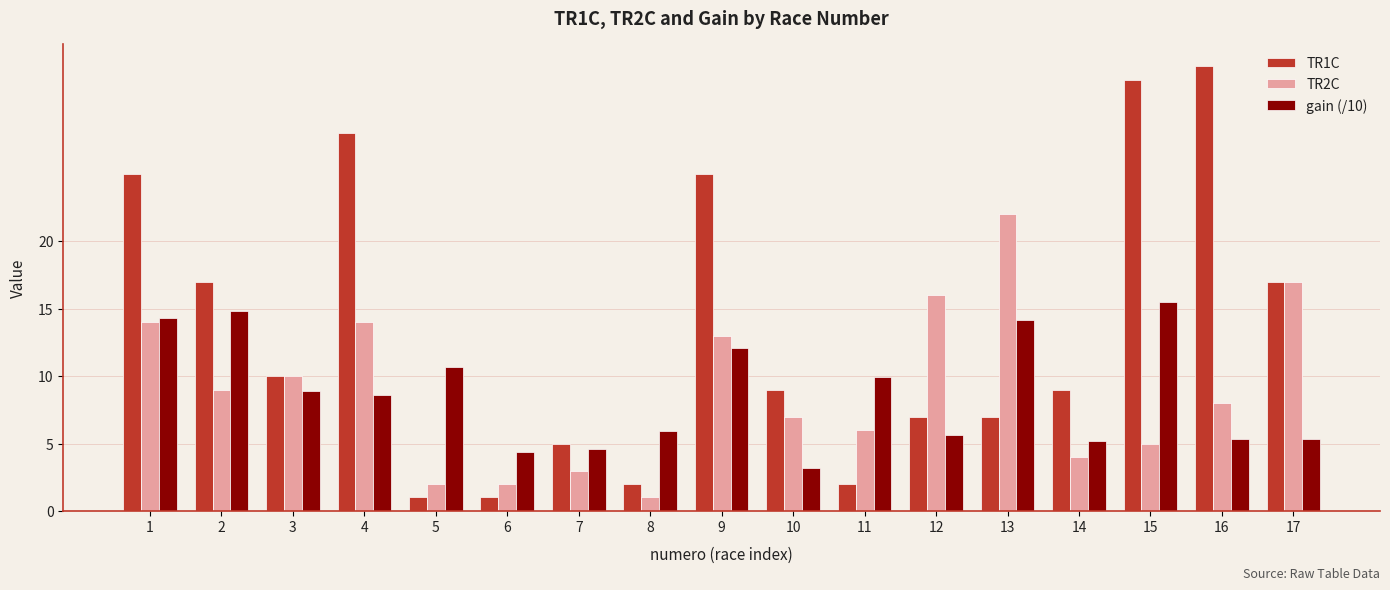

Is it true that TR2C equals 7.0 at 10?

True